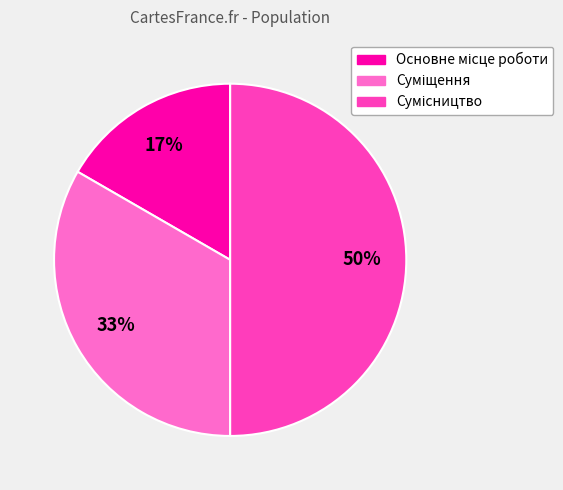

To the nearest percent, what is the difference between the largest and smallest slice percentages?

33%